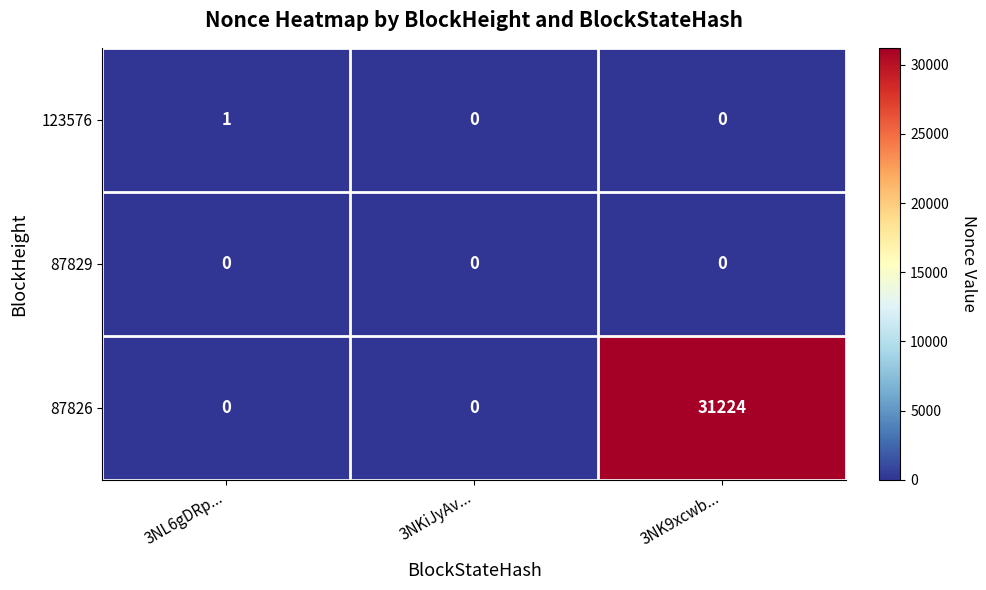

Between 3NKiJyAv... and 3NK9xcwb..., which series saw the biggest shift?

87826